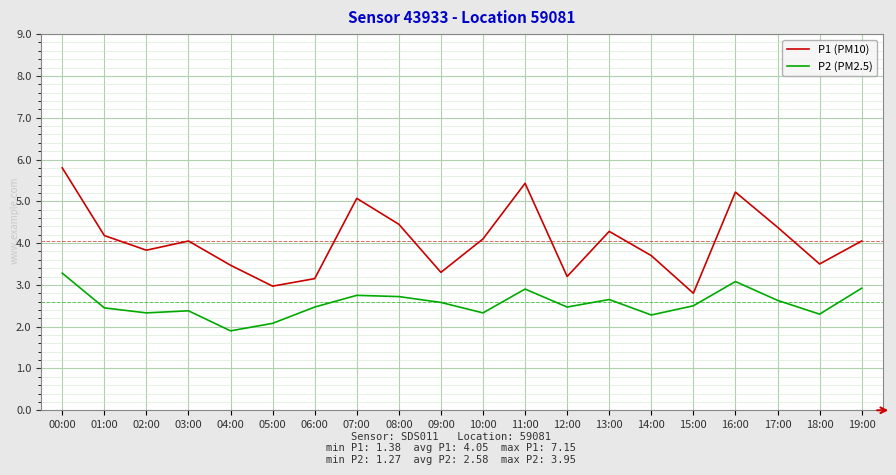

What is the minimum value shown in the chart?

1.9